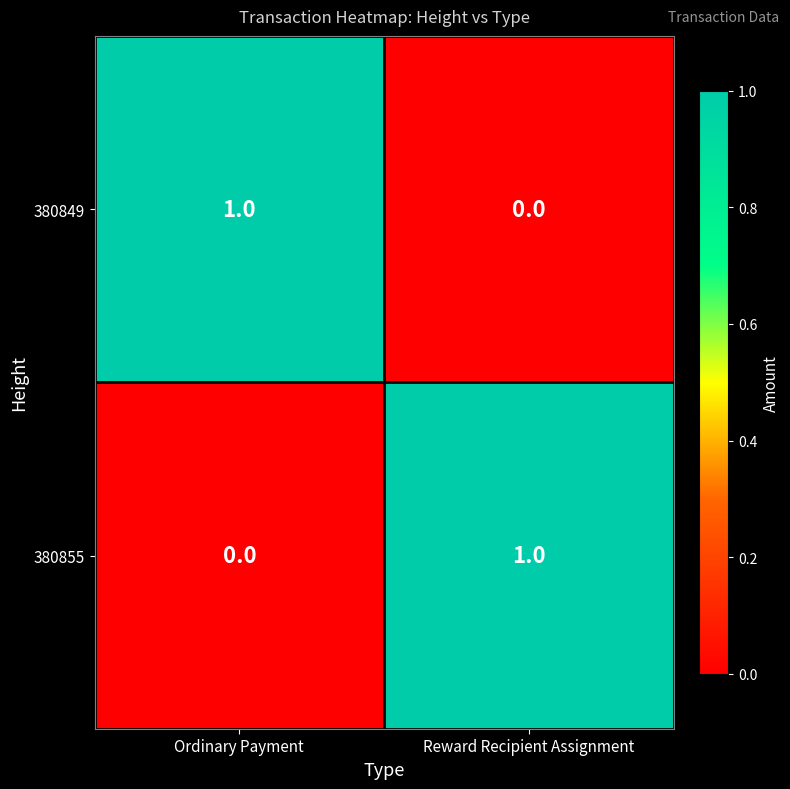

Which category has the highest value in the 380855 series?

Reward Recipient Assignment